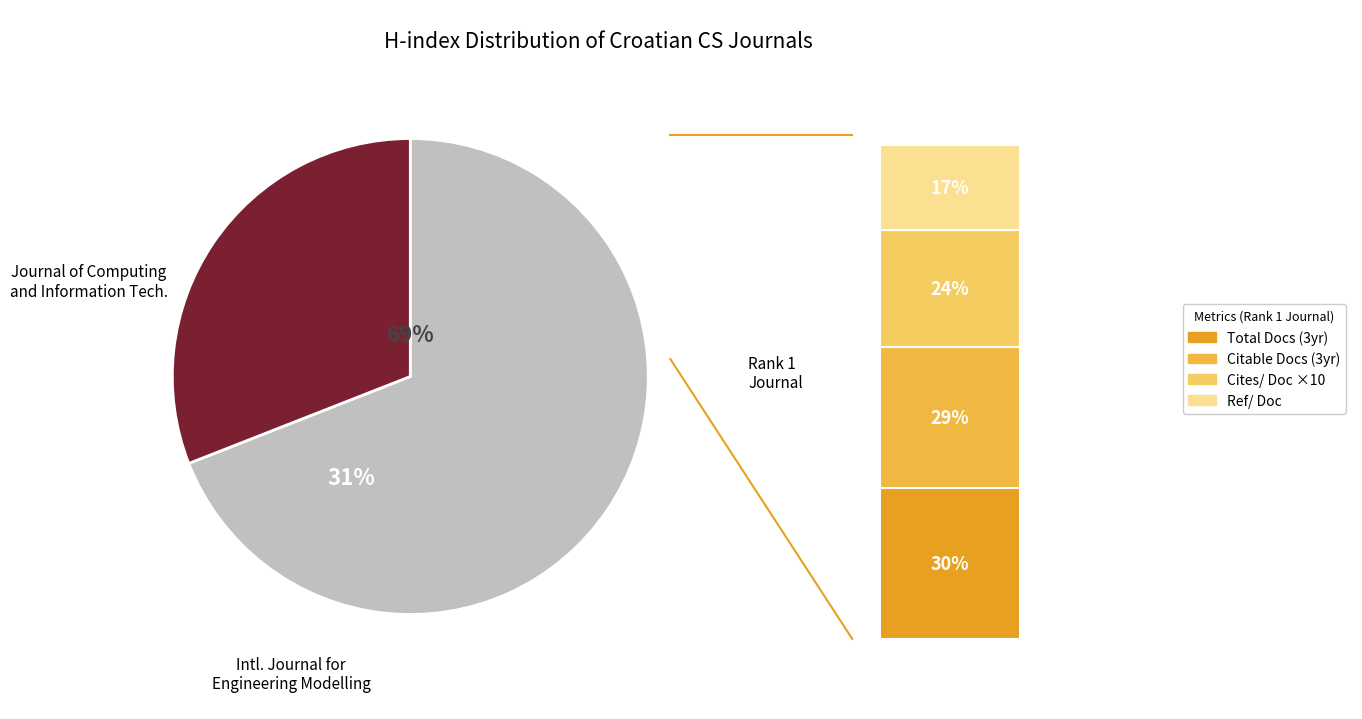

Count the number of slices in the pie.

2